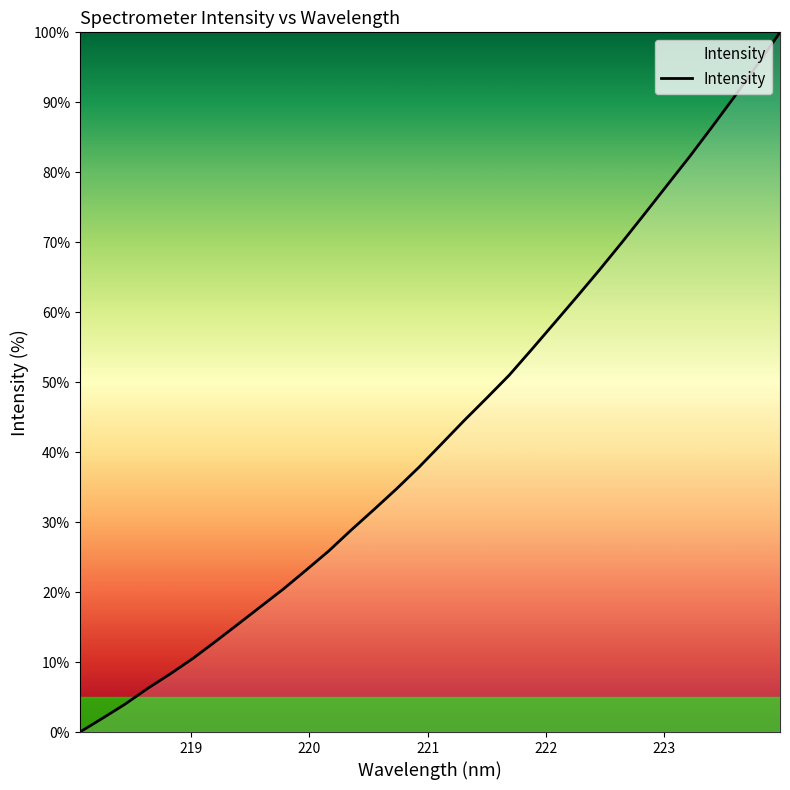

True or false: there are more than 1 points higher than both neighbors.

False